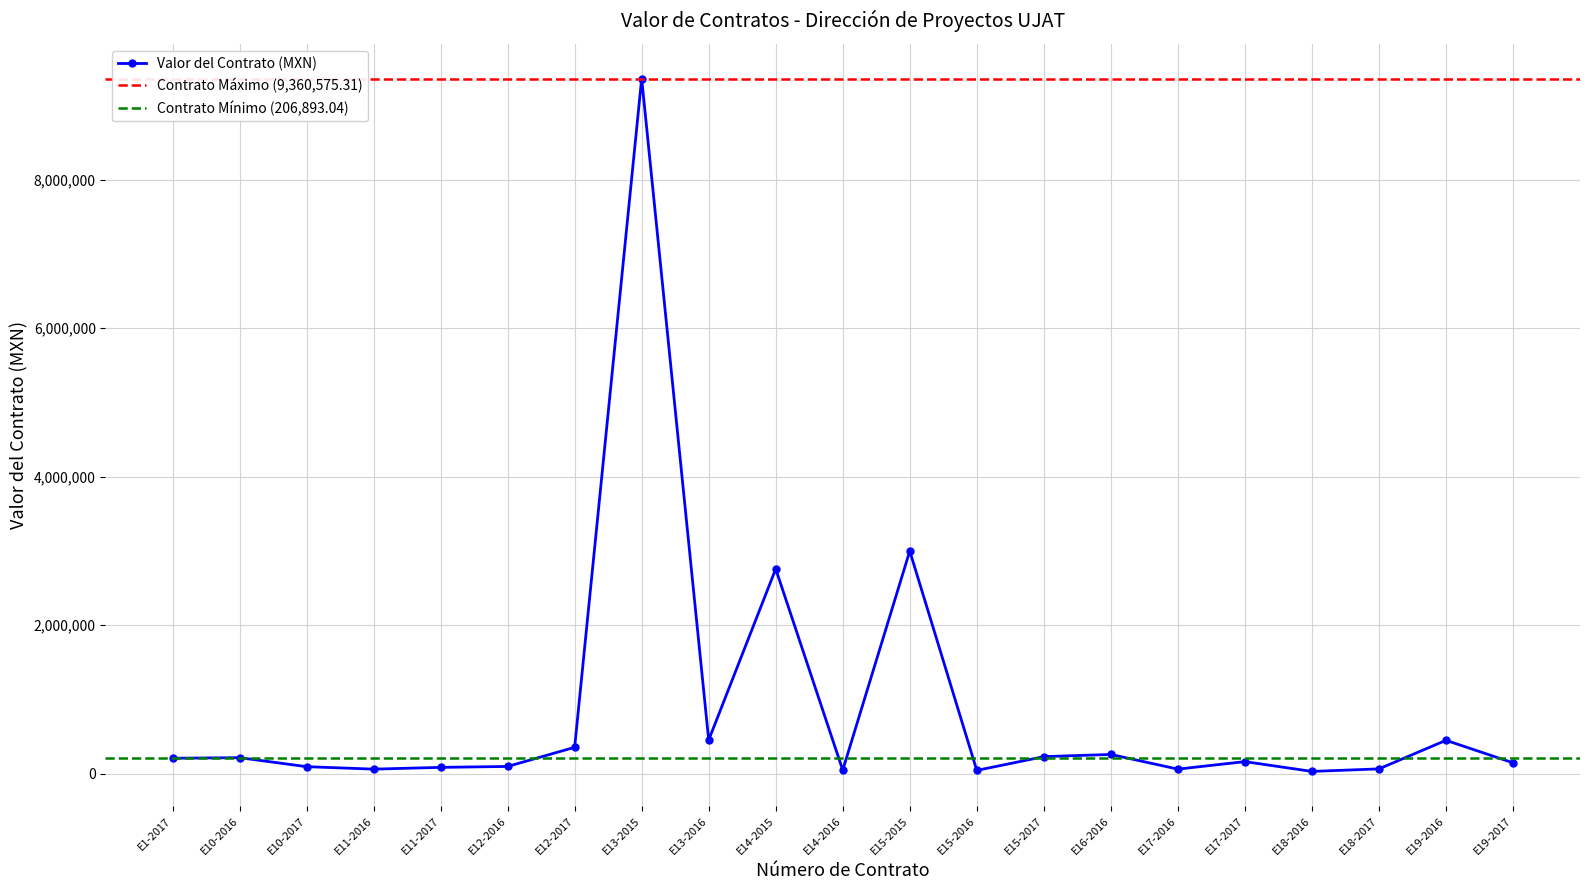

Reading left to right, transcribe all the data shown in this chart.

E1-2017=206893.0	E10-2016=214500.0	E10-2017=93448.3	E11-2016=60000.0	E11-2017=83861.0	E12-2016=96366.9	E12-2017=353705.1	E13-2015=9360575.3	E13-2016=451960.1	E14-2015=2756201.5	E14-2016=46868.0	E15-2015=2997239.8	E15-2016=42900.0	E15-2017=228610.0	E16-2016=257756.4	E17-2016=60344.8	E17-2017=161257.1	E18-2016=29322.7	E18-2017=63440.6	E19-2016=448117.7	E19-2017=145540.4